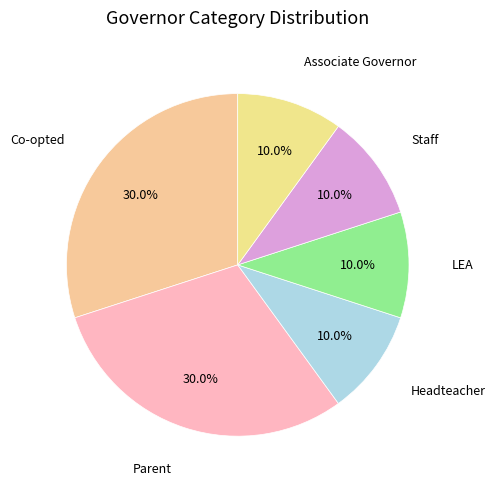

To the nearest percent, what is the difference between the Headteacher and Co-opted slice percentages?

20%